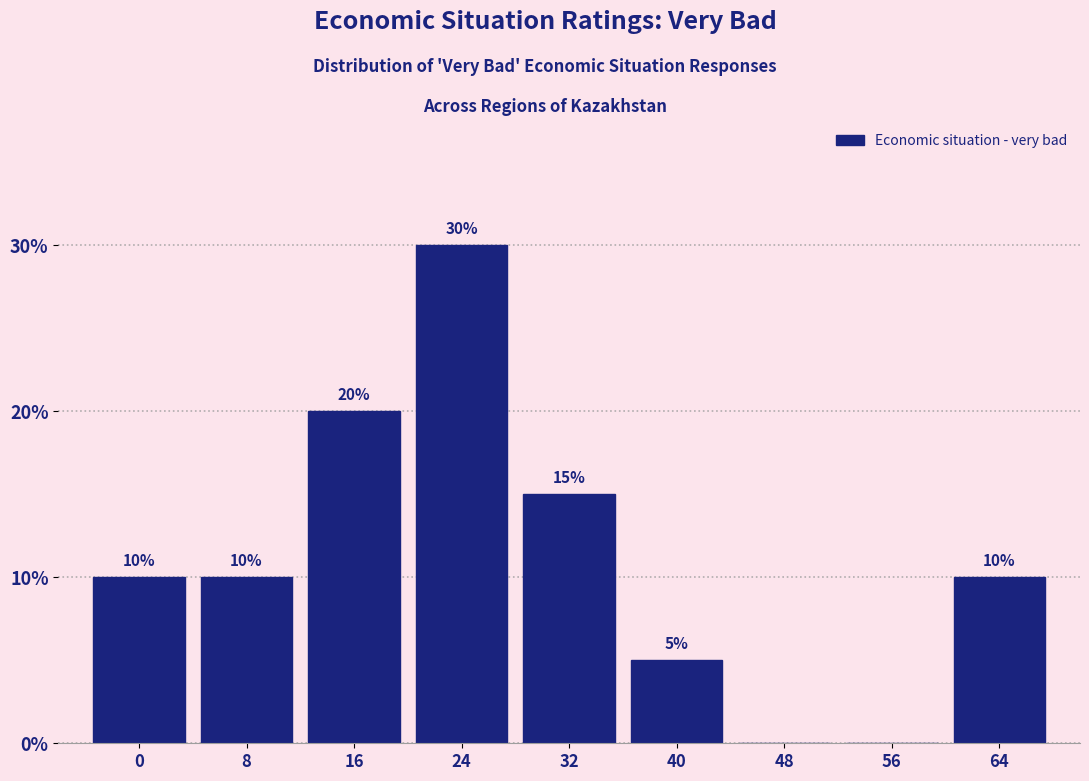

Reading left to right, extract all data points from this chart.

0=10	8=10	16=20	24=30	32=15	40=5	48=0	56=0	64=10